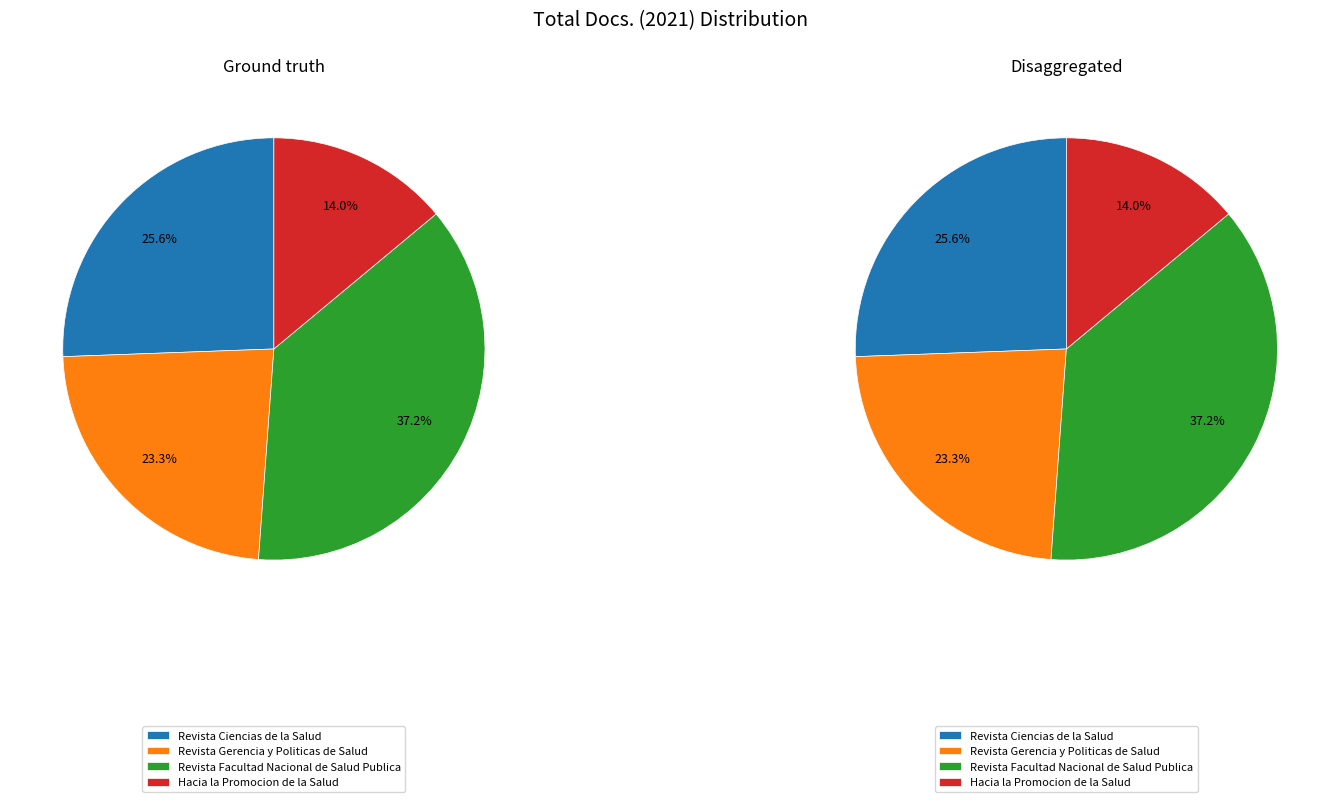

Is it true that Revista Gerencia y Politicas de Salud is 23% of the pie?

True